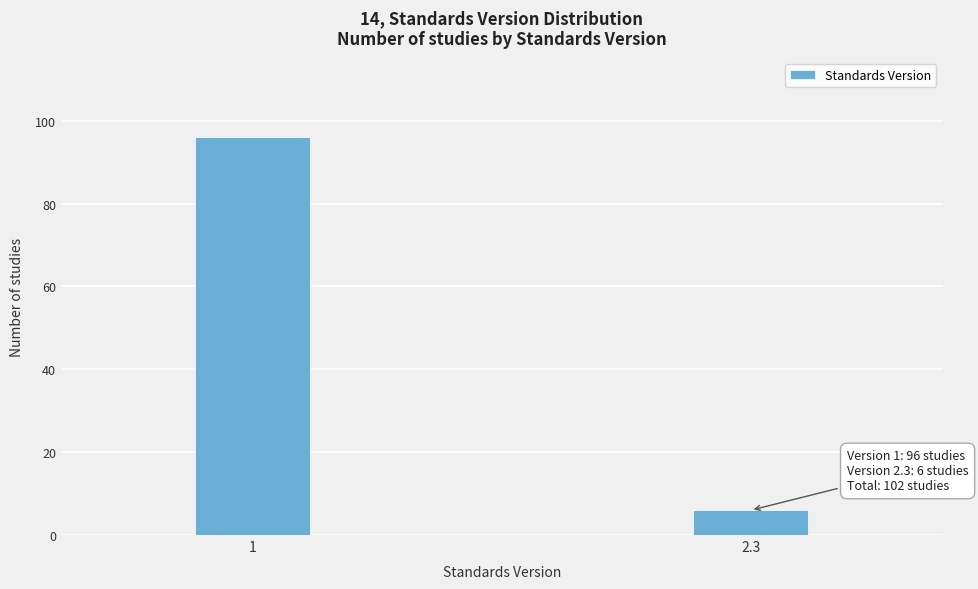

Reading left to right, extract all data points from this chart.

1=96	2.3=6